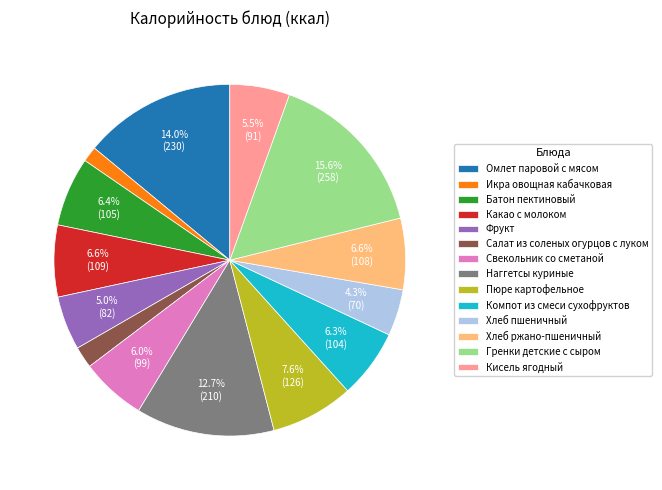

To the nearest percent, what is the difference between the largest and smallest slice percentages?

14%